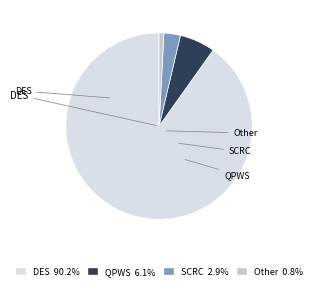

Which slice is the largest?

DES